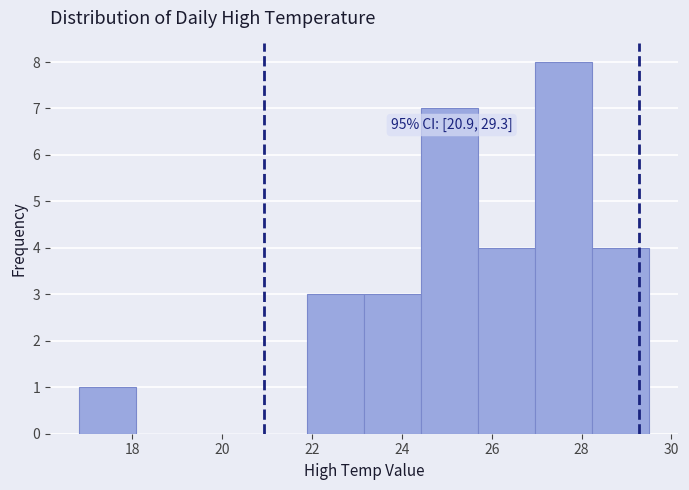

Over which range of the x-axis is the bar tallest?

27.0 to 28.2